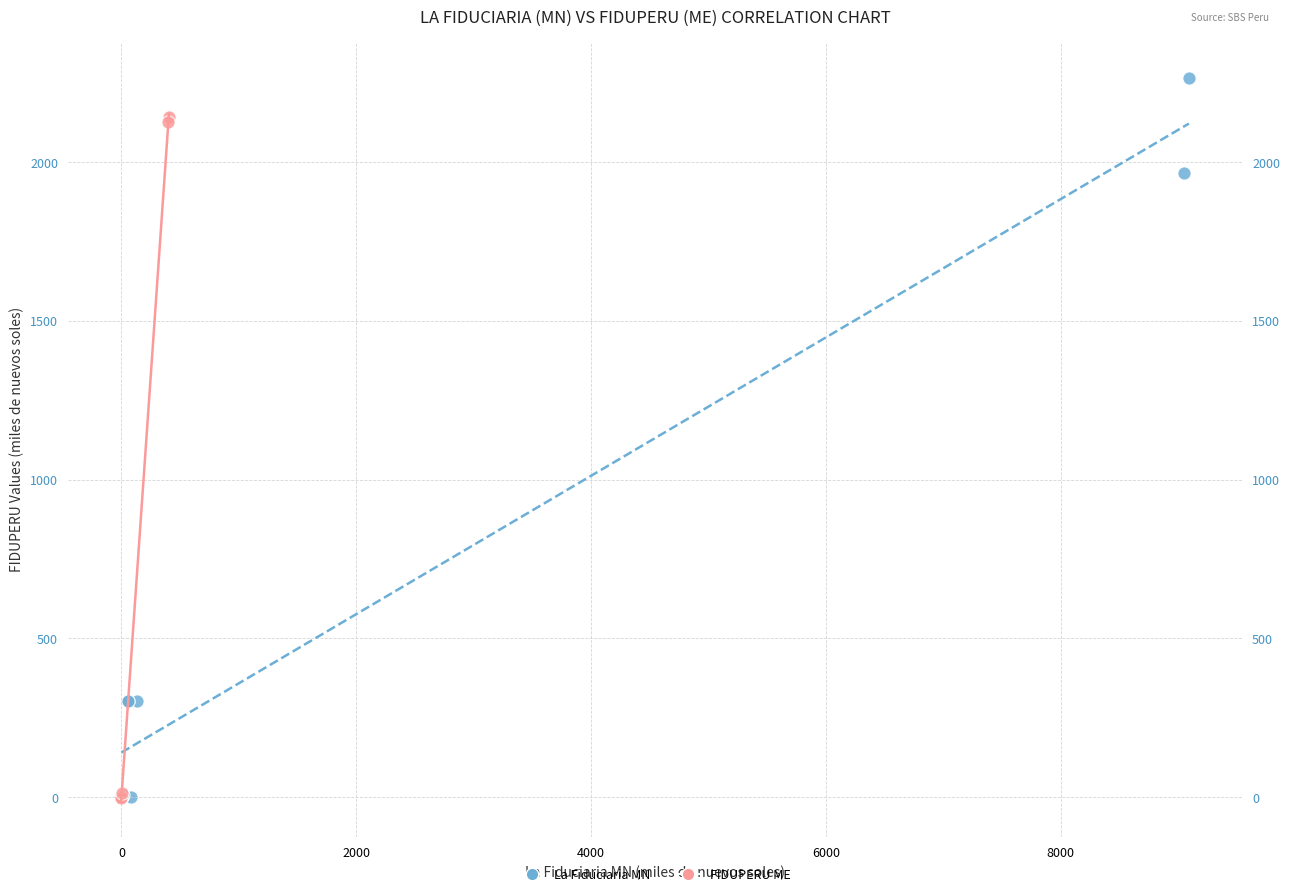

Which series reaches the maximum Y coordinate?

La Fiduciaria MN